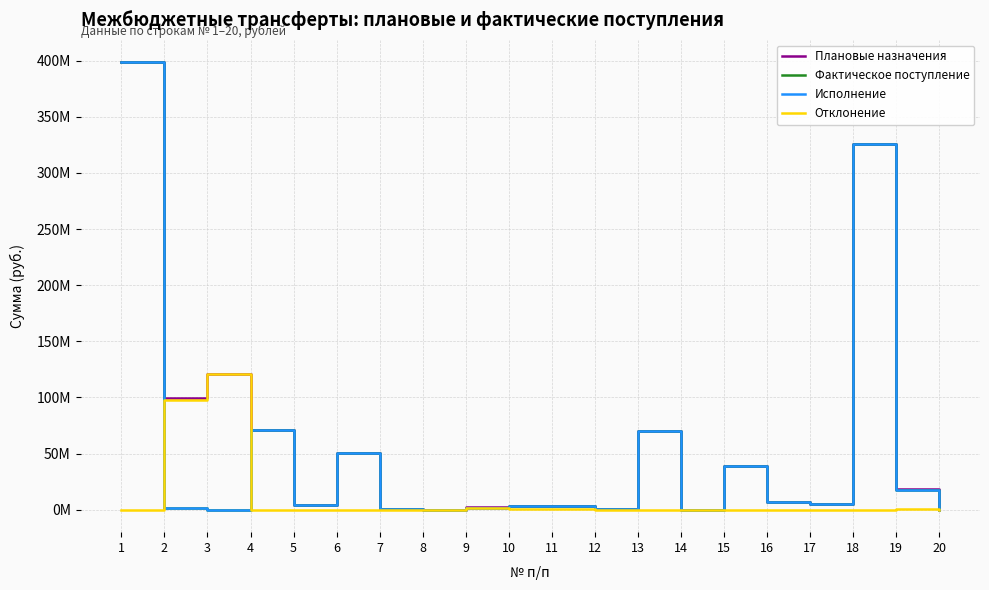

Is this an area chart (filled region under the line)?

No